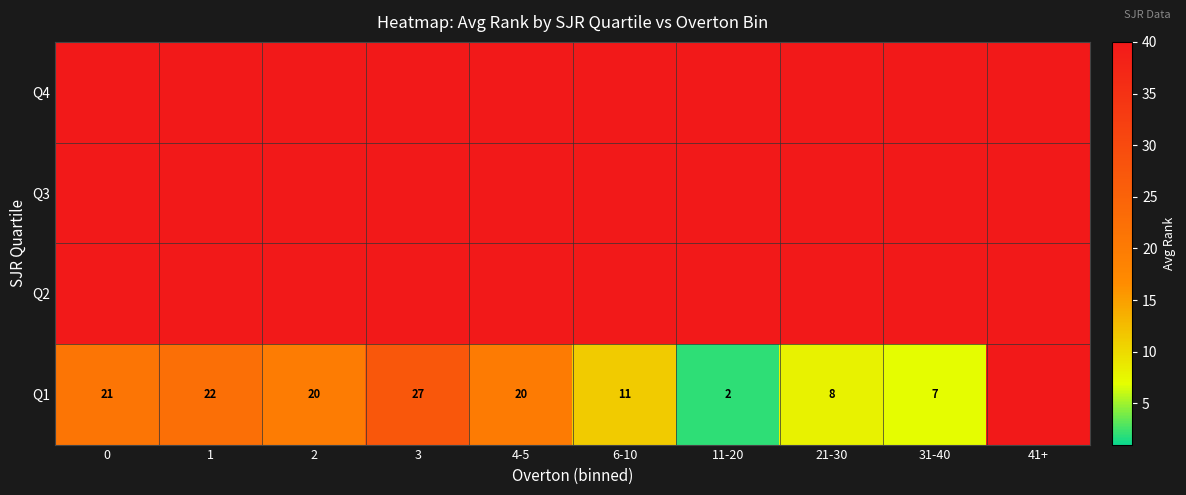

True or false: Q1 has a value of 11 at 6-10.

True